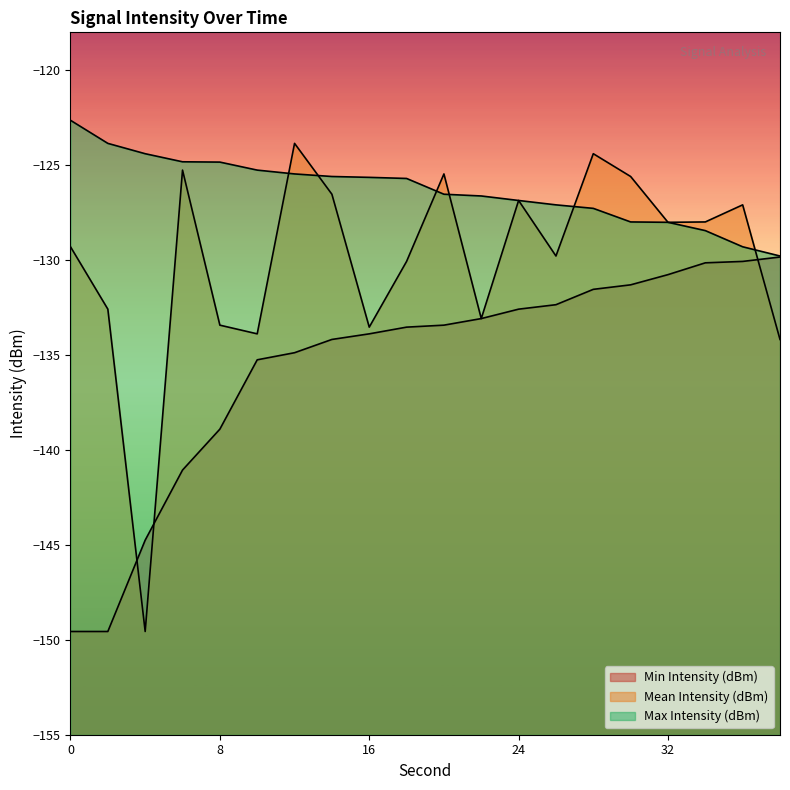

At which category is the sum across all series the highest?

28